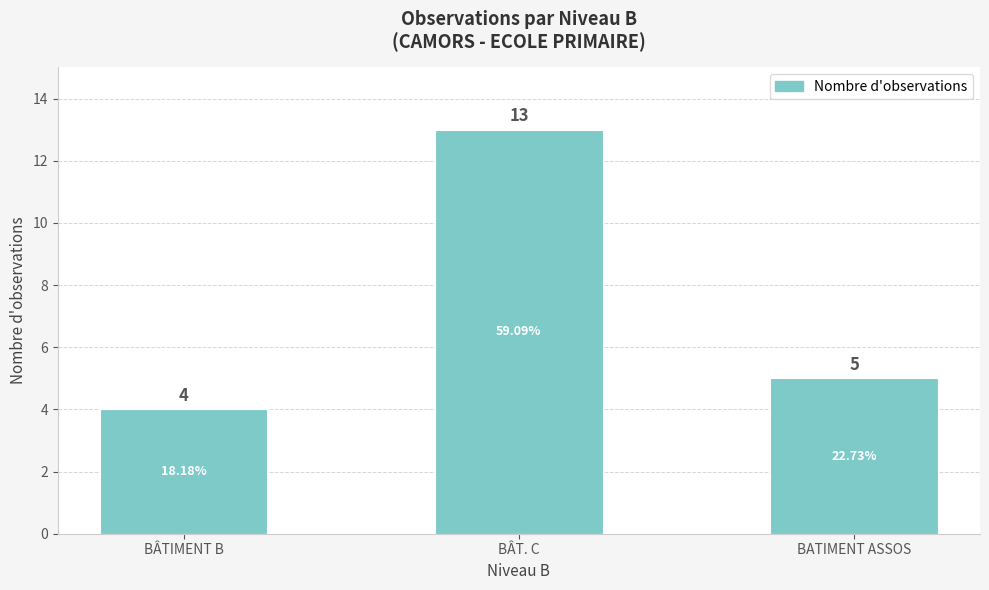

Approximately how many times larger is the value at BÂT. C compared to BATIMENT ASSOS?

2.6